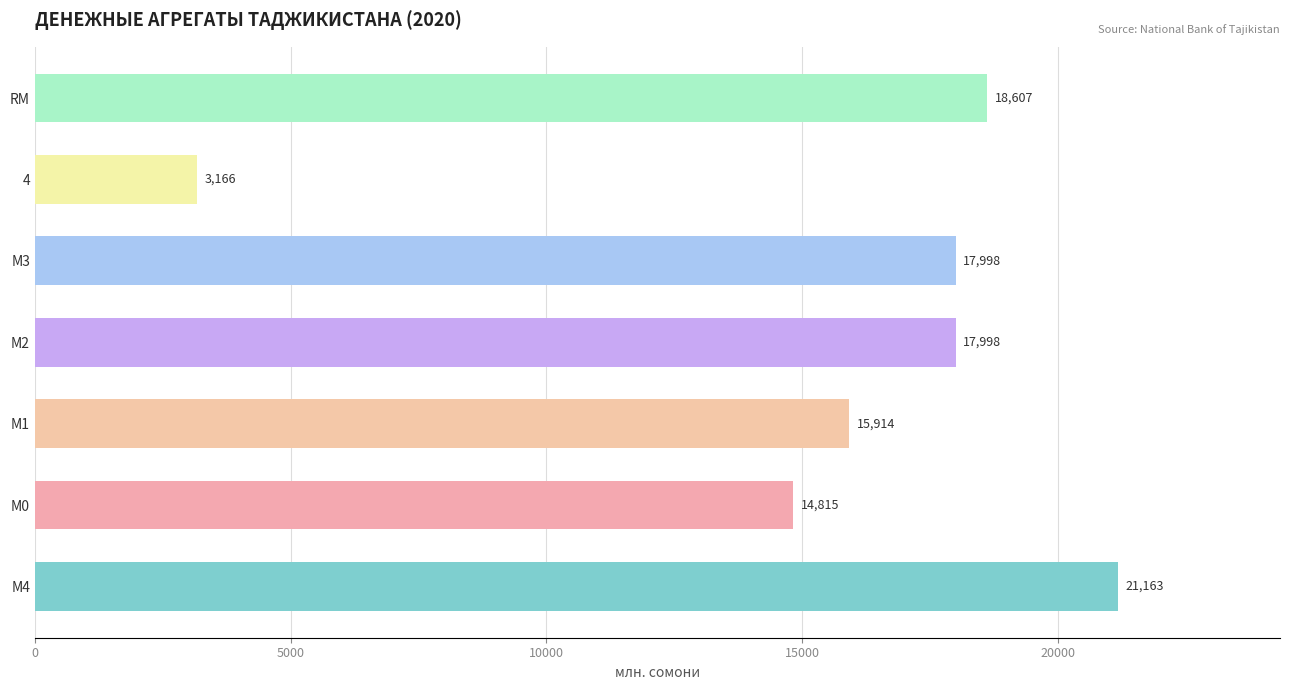

True or false: the data shows 14815.1 at М0.

True